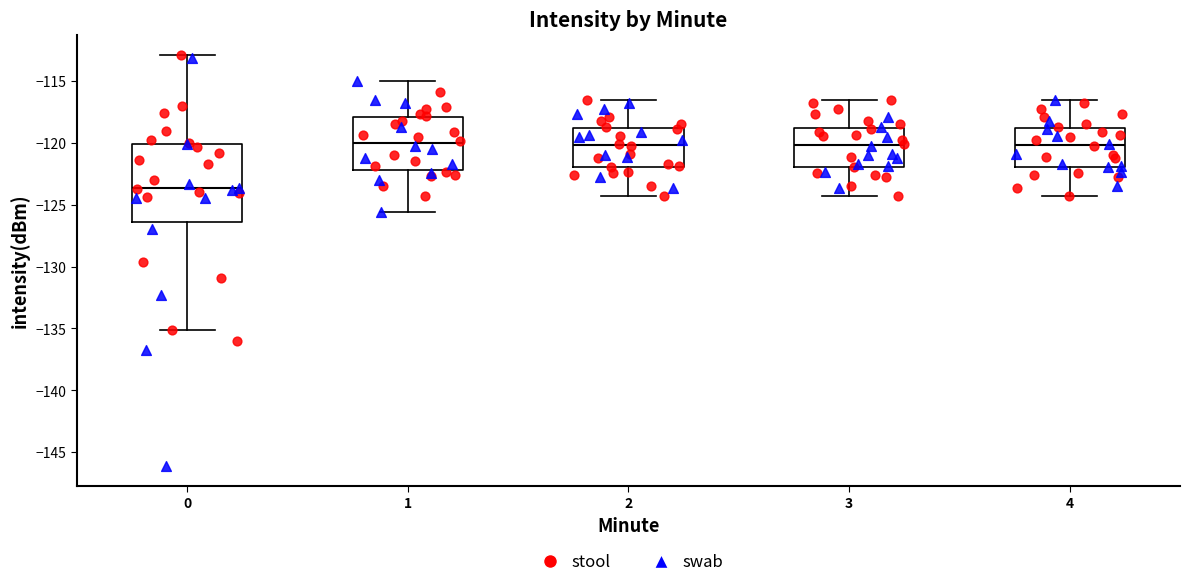

Reading left to right, transcribe this box plot: for each box, give where its median line is, the range the box spans, and where its two whiskers end, as read against the y-axis. The values are not printed on the chart, so give them approximately, as read against the axis.

0: median -123.5, box -126.5 to -120.0, whiskers -135.0 to -113.0
1: median -120.0, box -122.0 to -118.0, whiskers -125.5 to -115.0
2: median -120.0, box -122.0 to -119.0, whiskers -124.5 to -116.5
3: median -120.0, box -122.0 to -119.0, whiskers -124.5 to -116.5
4: median -120.0, box -122.0 to -119.0, whiskers -124.5 to -116.5